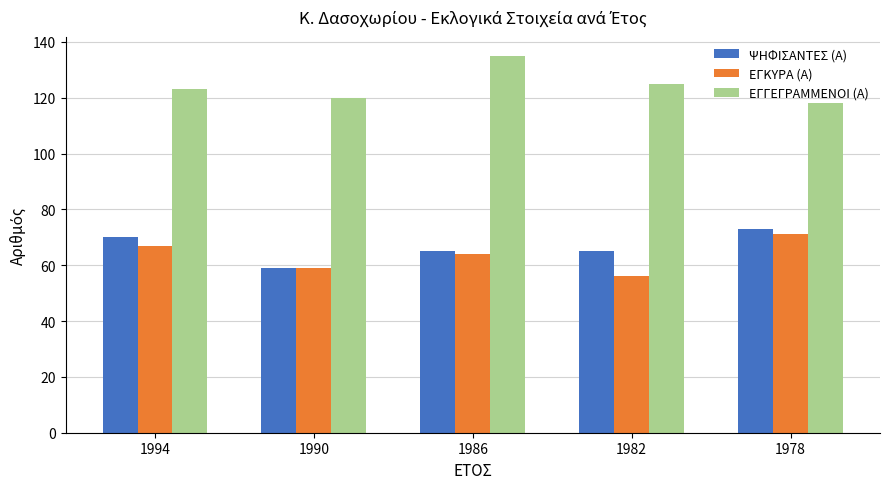

At which label does ΕΓΚΥΡΑ (Α) first exceed 64?

1994